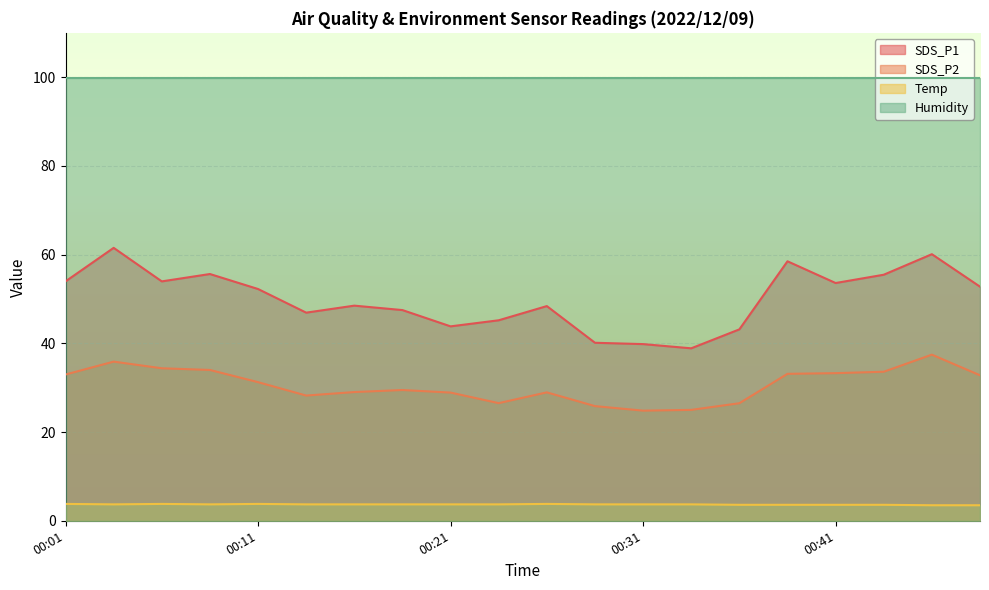

Which series has the largest total across all categories?

Humidity